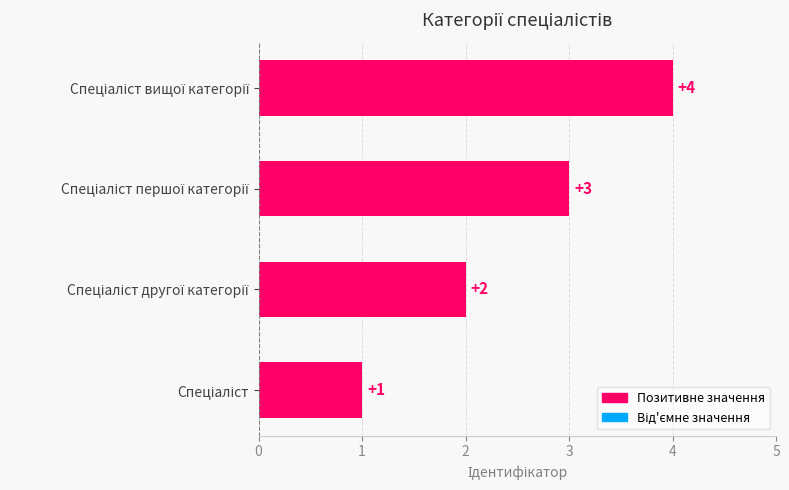

Count the number of data series in this chart.

1